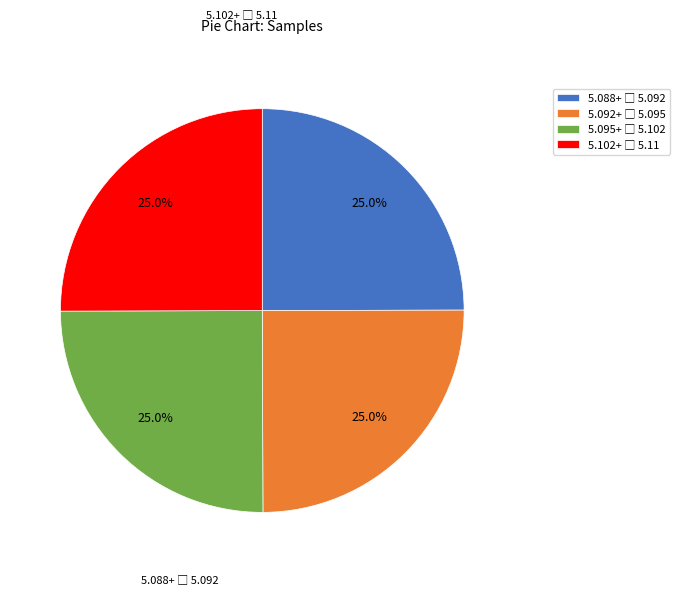

Is there a majority slice in this chart?

No